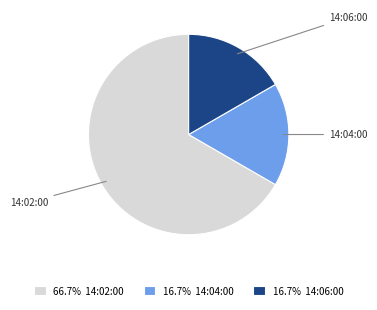

Does 14:04:00 represent more than half of the total?

No